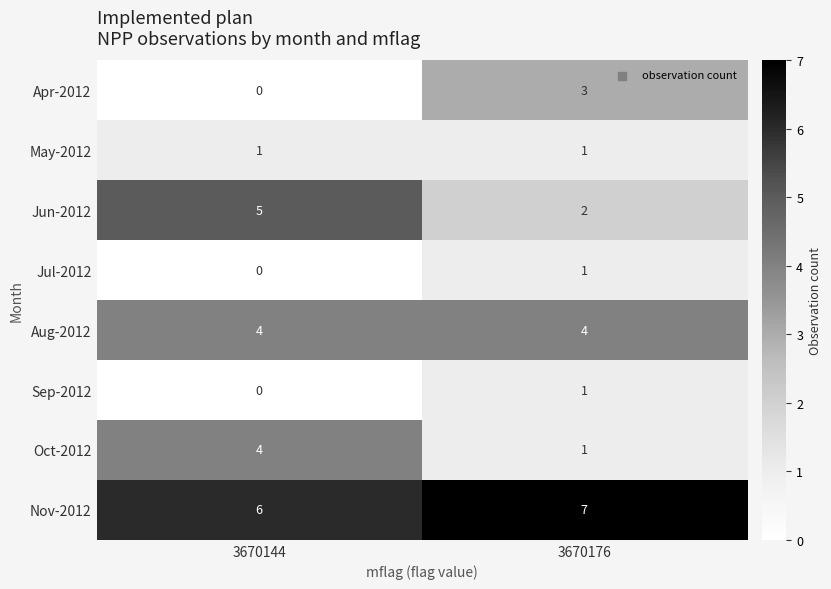

What is the sum of the Jun-2012 values at 3670144 and 3670176?

7